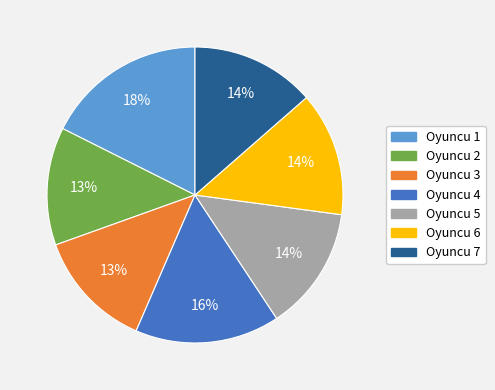

Count the number of slices in the pie.

7